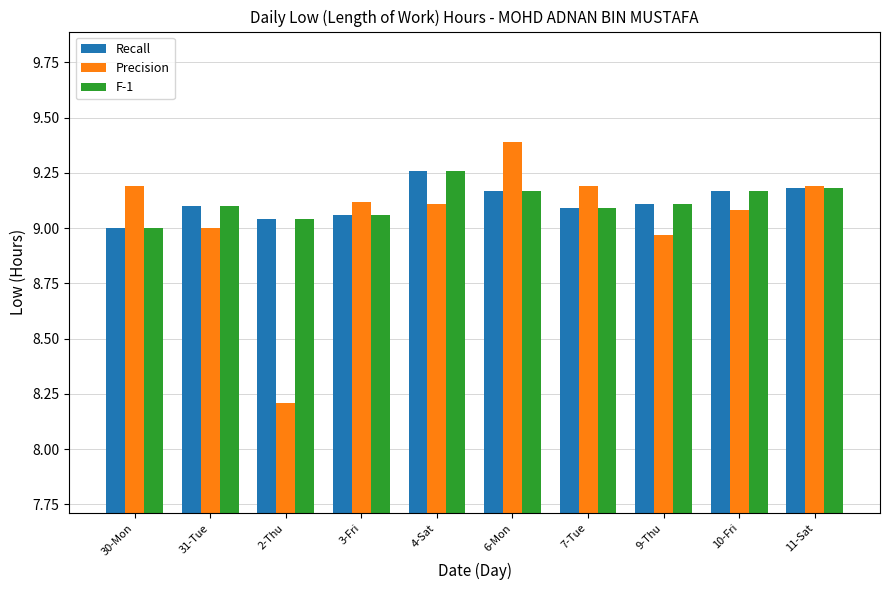

The value of Precision at 6-Mon is 9.4. True or false?

True